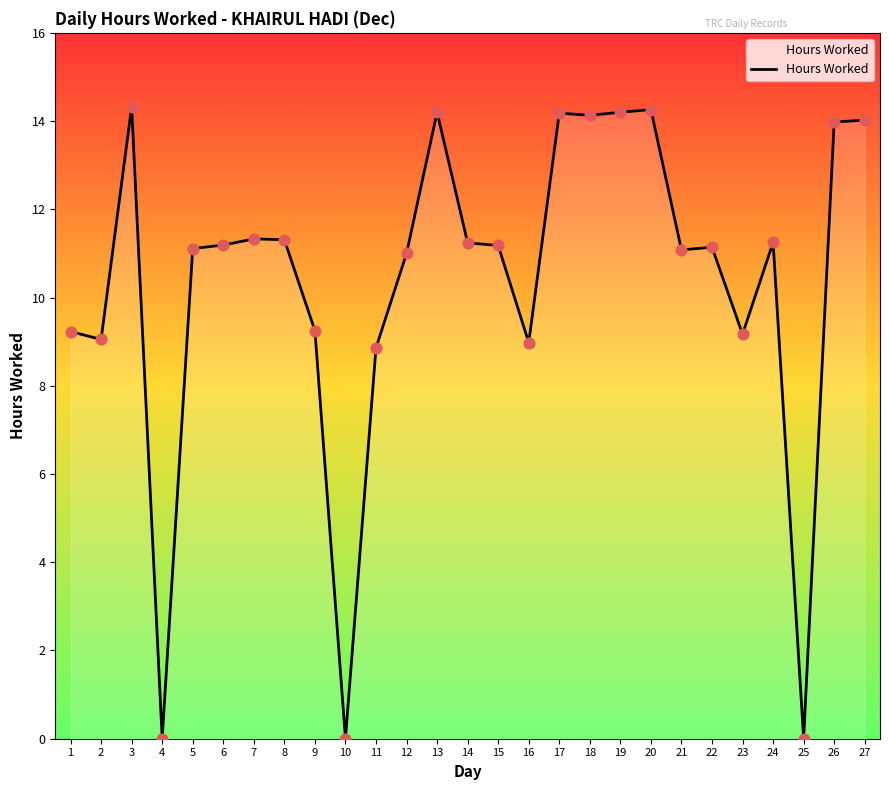

What is the ratio of the value at 26 to the value at 20?

1.0